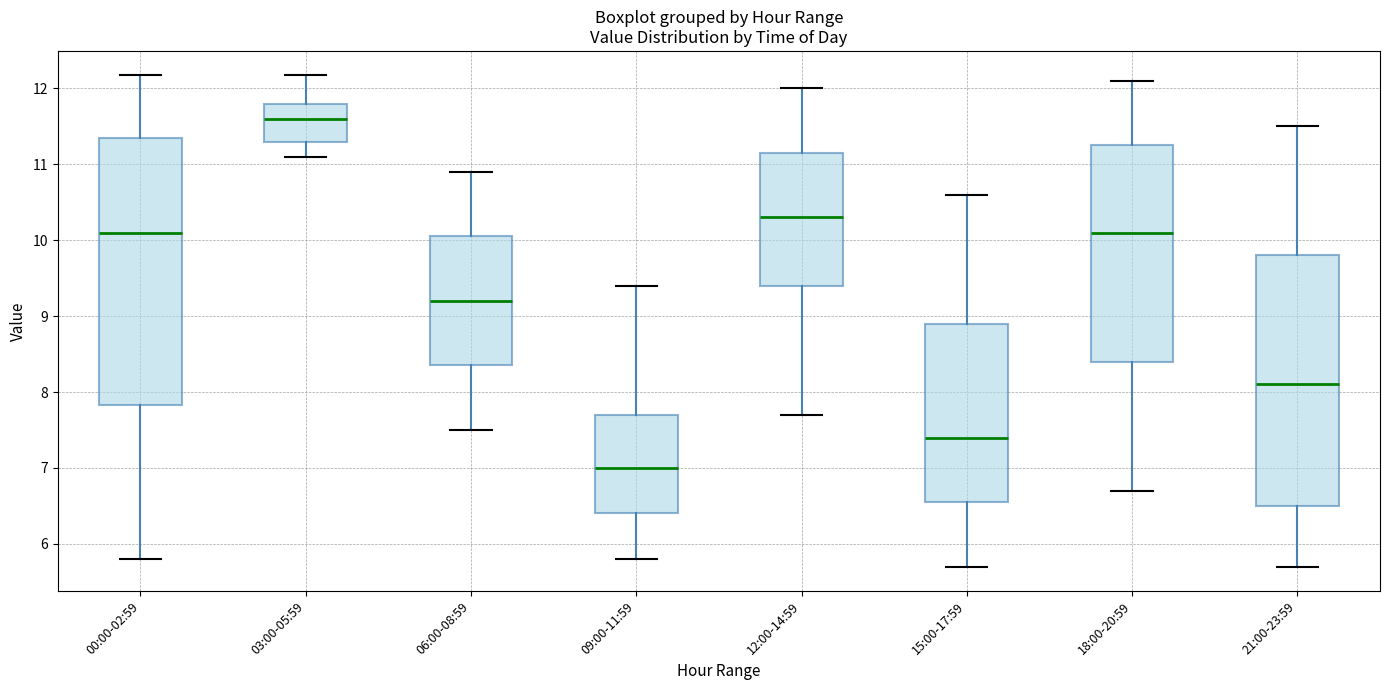

Where does the median line of the box for 06:00-08:59 sit on the y-axis? The values are not printed on the chart, so give them approximately, as read against the axis.

9.2